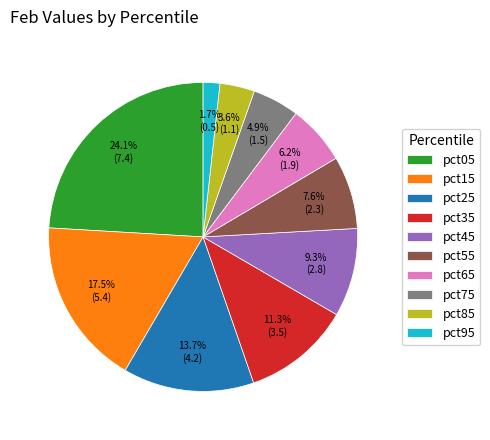

What is the smallest slice in the pie chart?

pct95